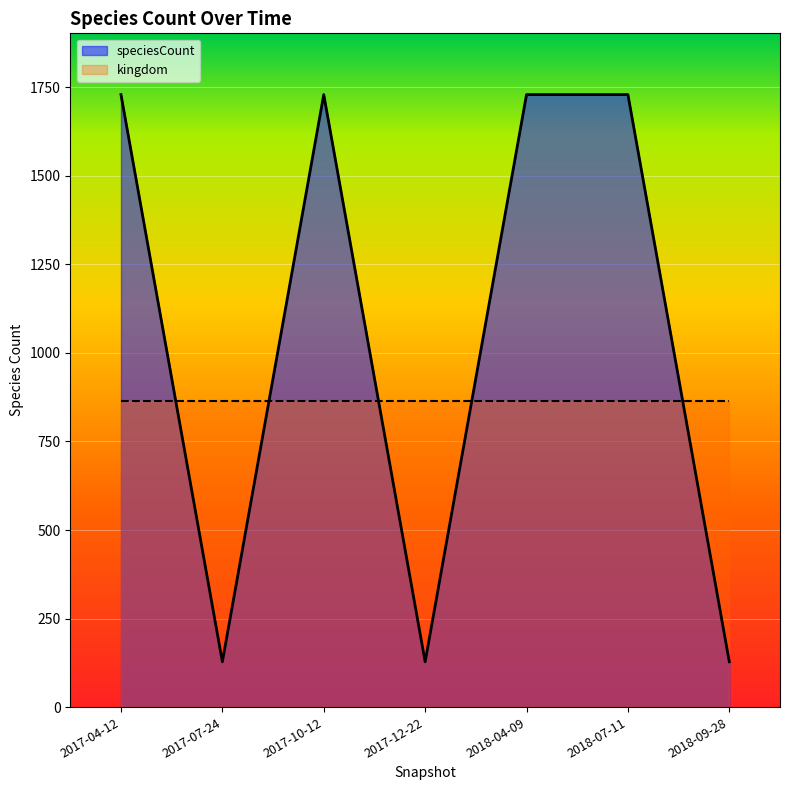

Count the values in the range 128 to 1729.

7